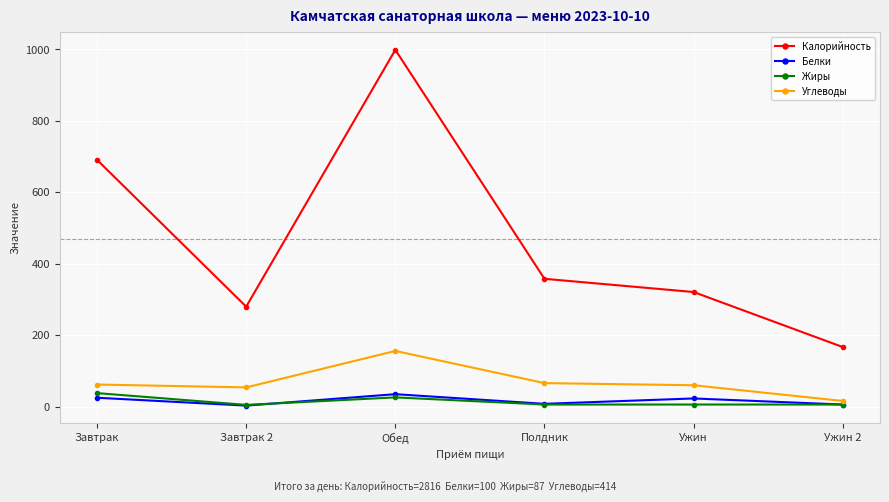

Rank the categories by Калорийность value from lowest to highest.

Ужин 2, Завтрак 2, Ужин, Полдник, Завтрак, Обед